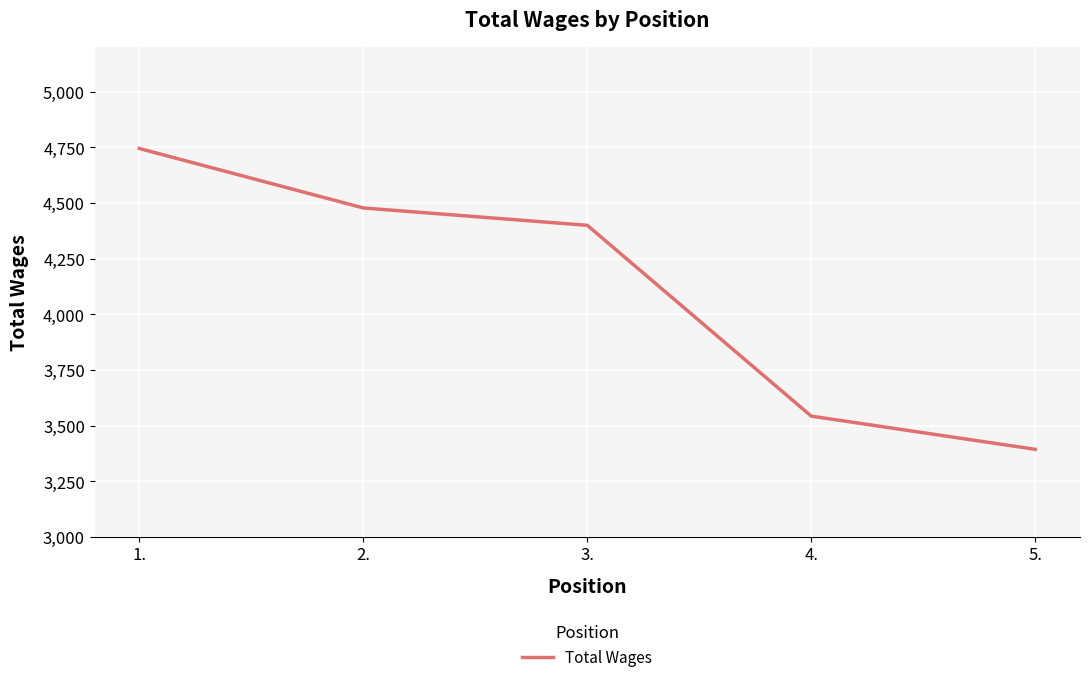

What is the sum of the values at 4. and 2.?

8021